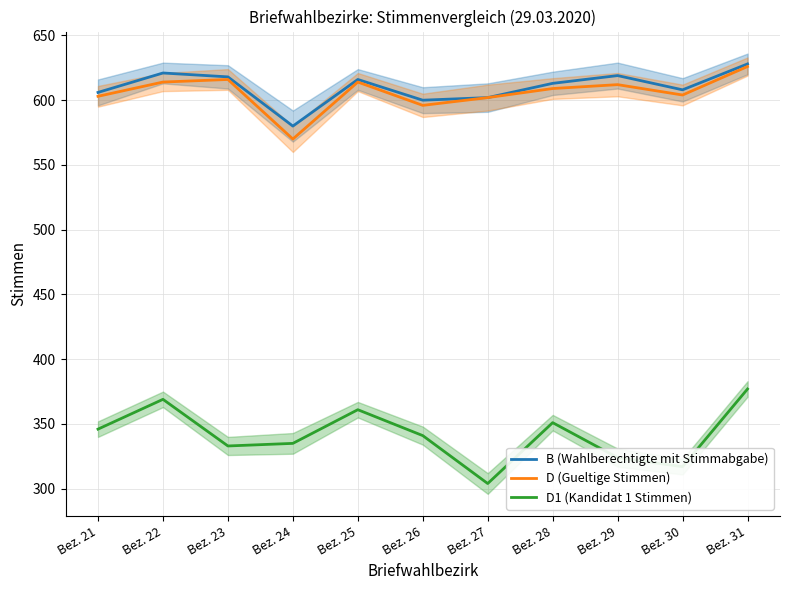

In B (Wahlberechtigte mit Stimmabgabe), how many points are higher than both neighbors (excluding endpoints)?

3